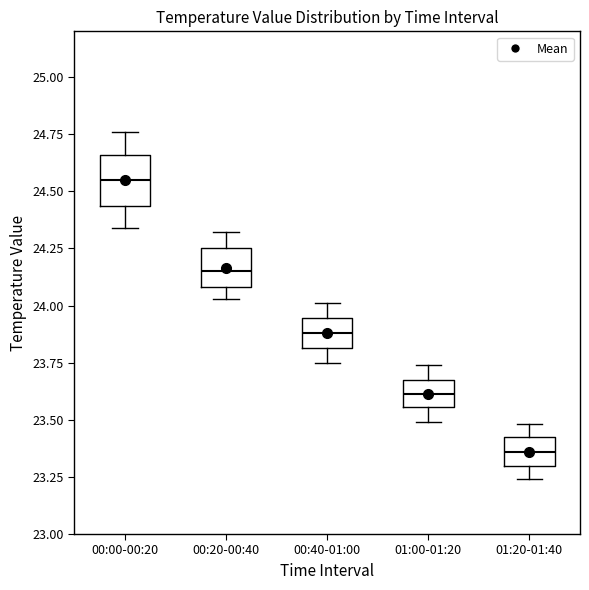

Where does the median line of the box for 00:20-00:40 sit on the y-axis? The values are not printed on the chart, so give them approximately, as read against the axis.

24.15